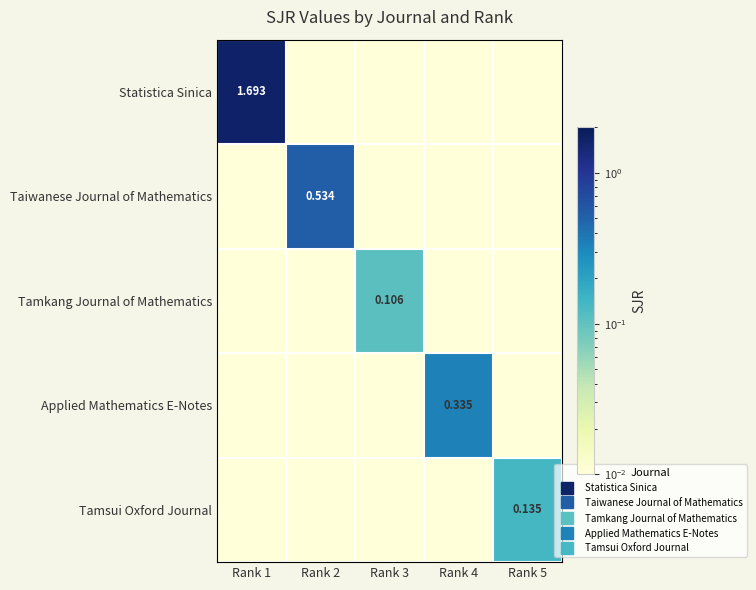

Which series has the largest range (max minus min)?

Statistica Sinica